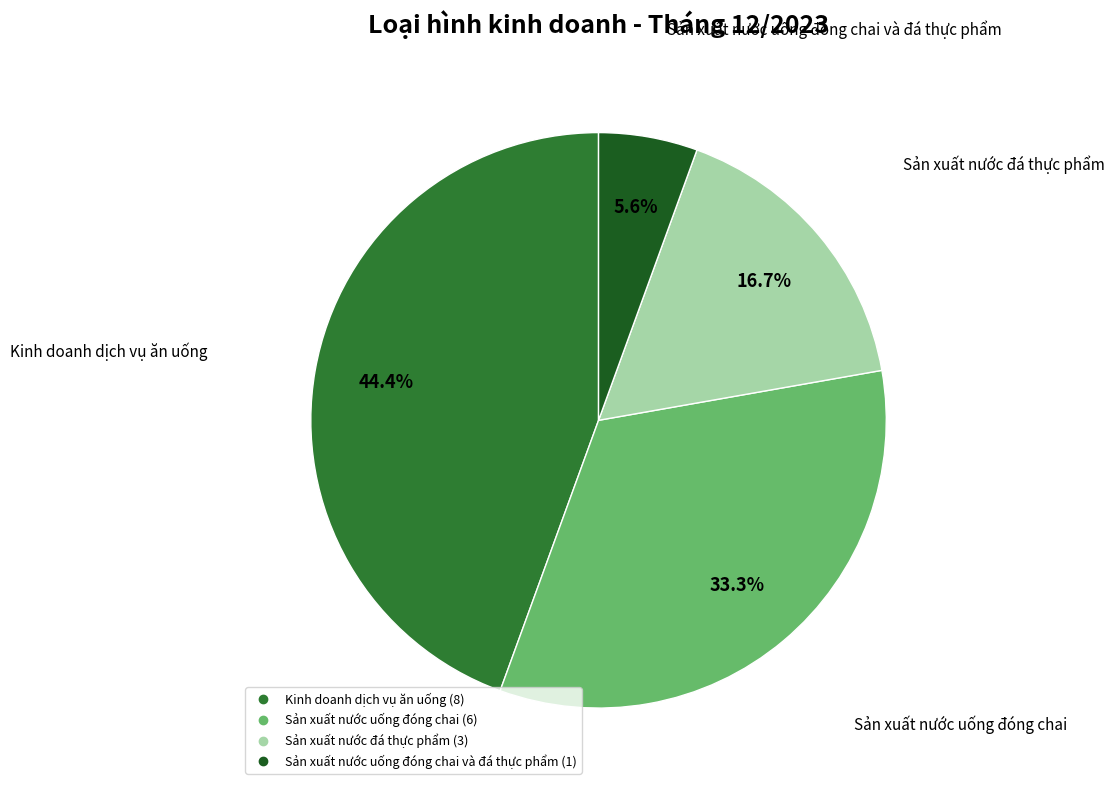

How many segments does this pie chart have?

4